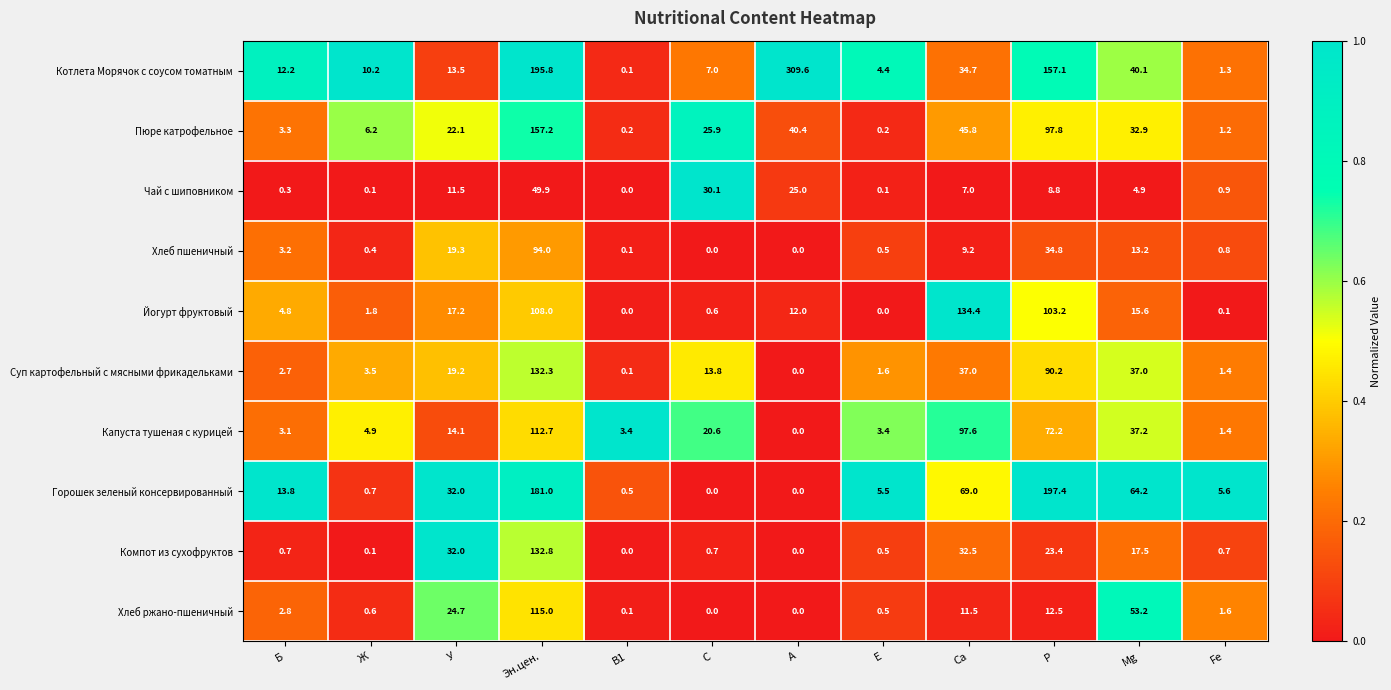

List the labels in order of Котлета Морячок с соусом томатным value, smallest first.

В1, Fe, Е, С, Ж, Б, У, Са, Mg, Р, Эн.цен., А